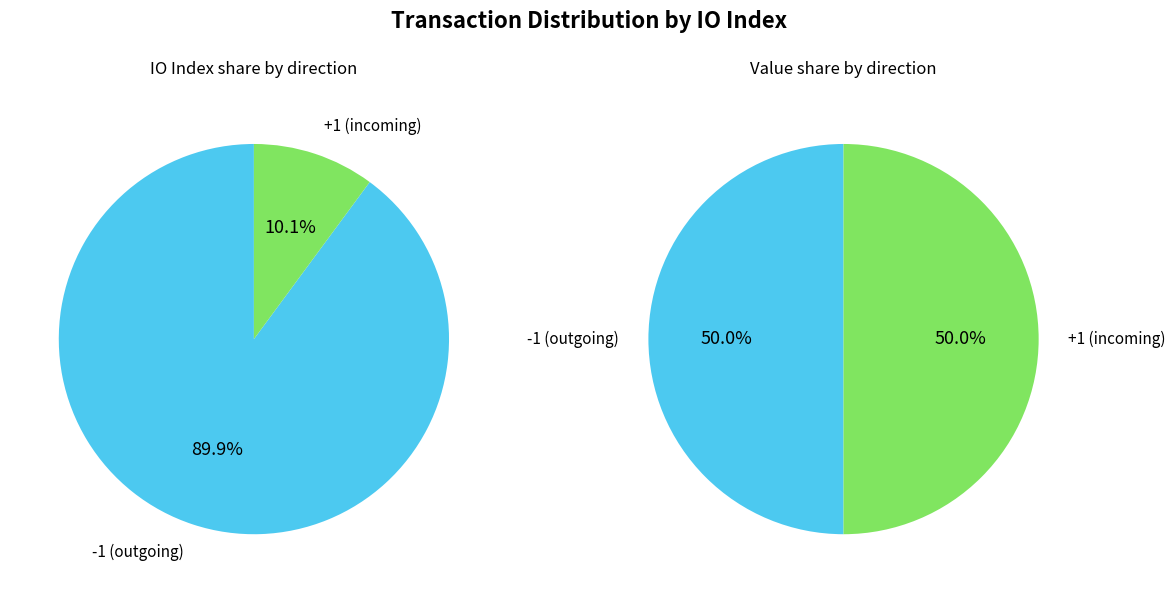

How many segments does this pie chart have?

2